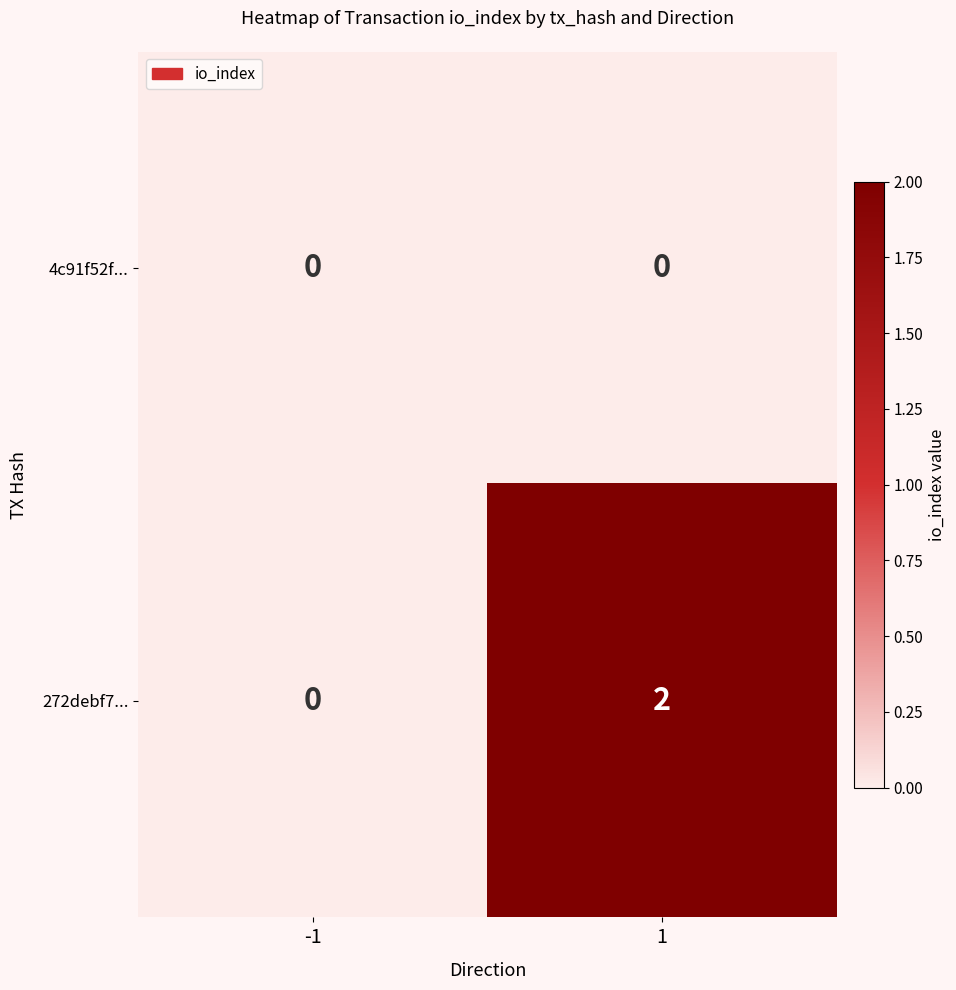

Reading left to right, list all the values displayed in this chart.

4c91f52f...: -1=0	1=0
272debf7...: -1=0	1=2